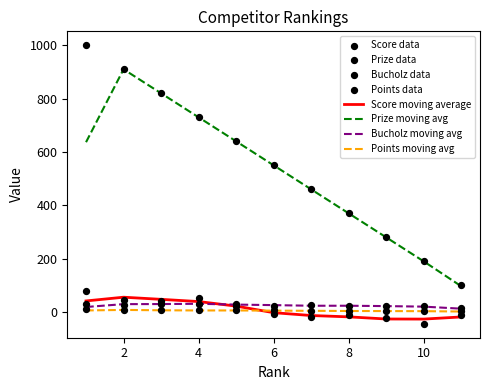

Which series contains the lowest Y value?

Score